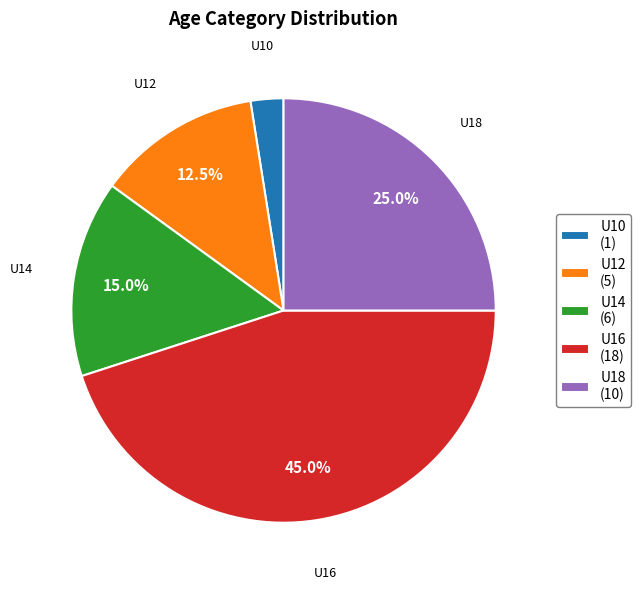

Approximately how many times larger is the value at U12 compared to U16?

0.3